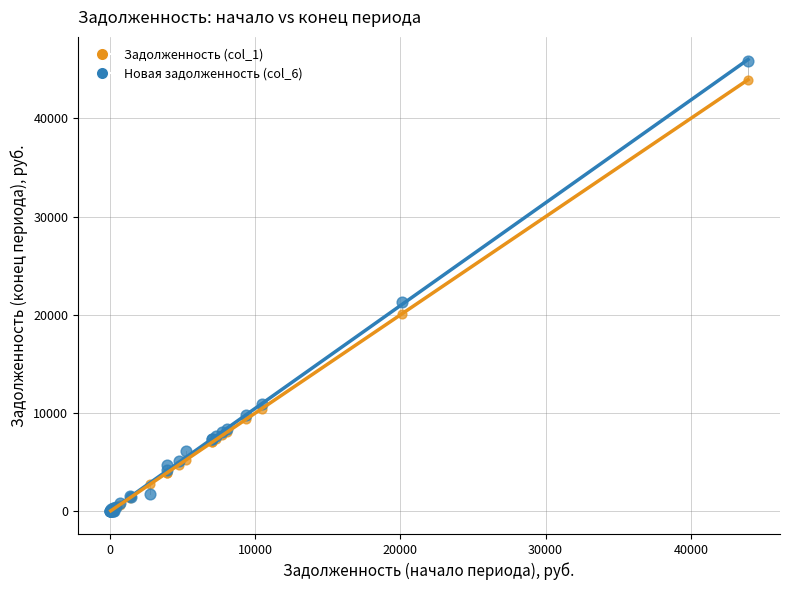

Across all series, what Y value is closest to 22927?

21292.9